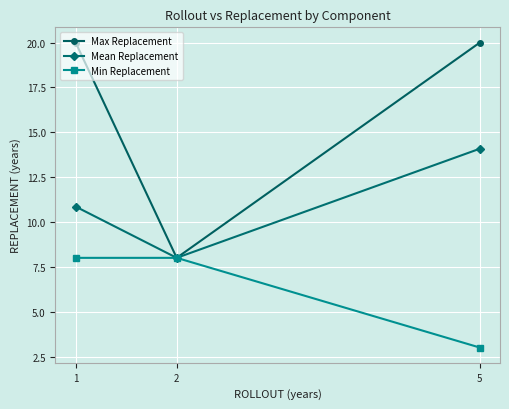

At which category is the sum across all series the highest?

1